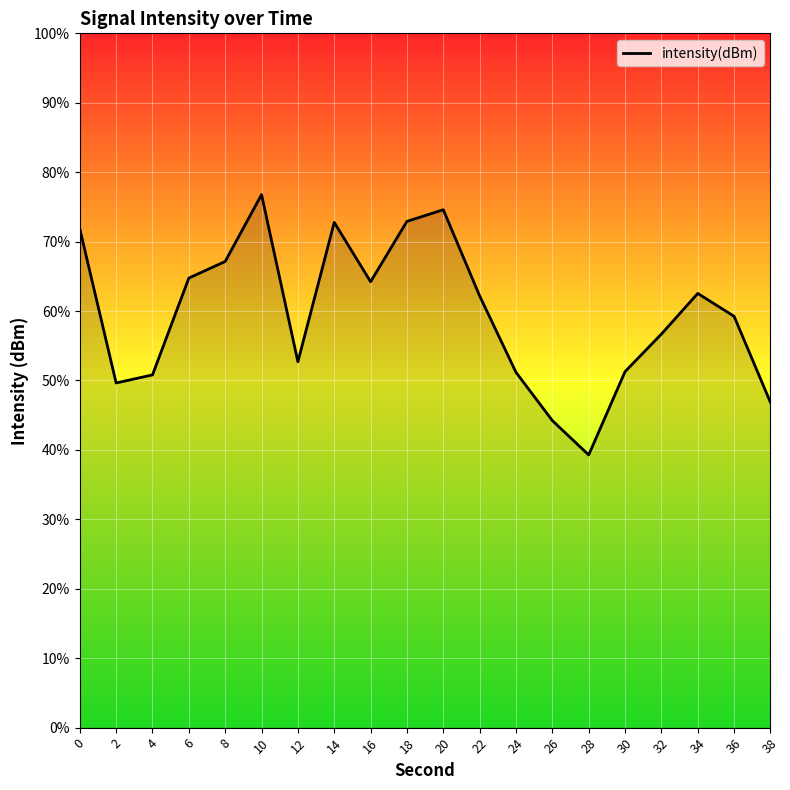

Count the number of values greater than -128.

8